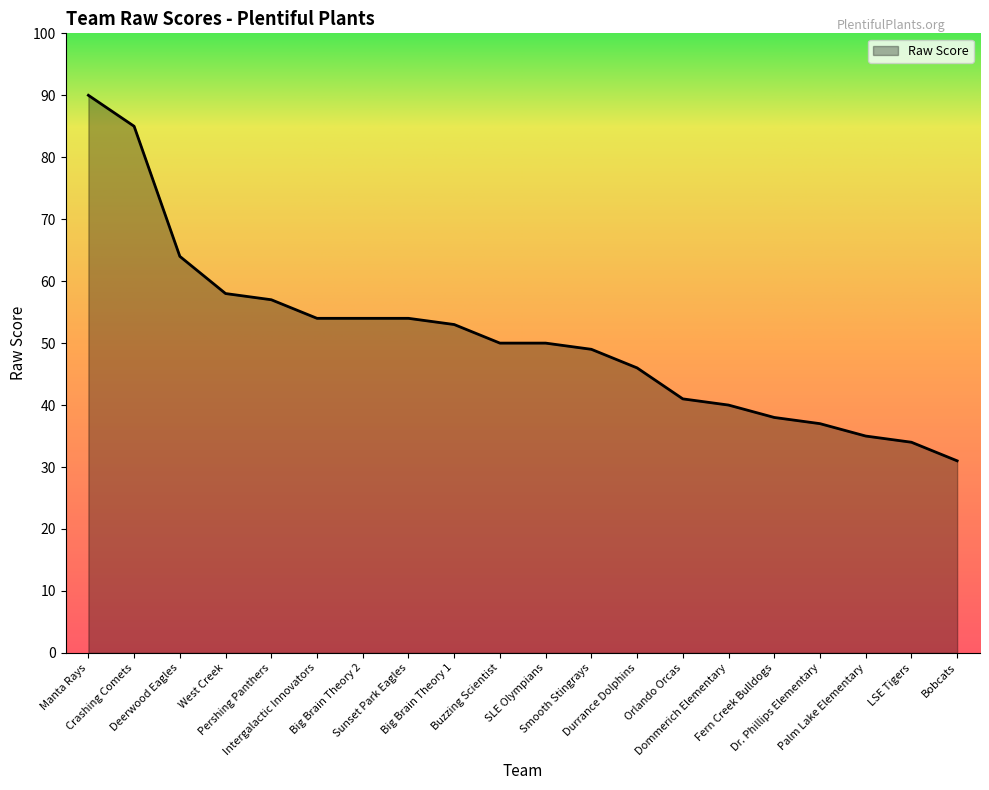

Where is the data nearest to the value 60?

West Creek